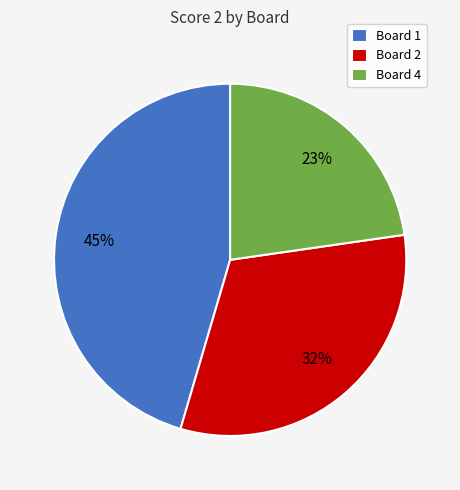

Between Board 4 and Board 1, which is larger?

Board 1